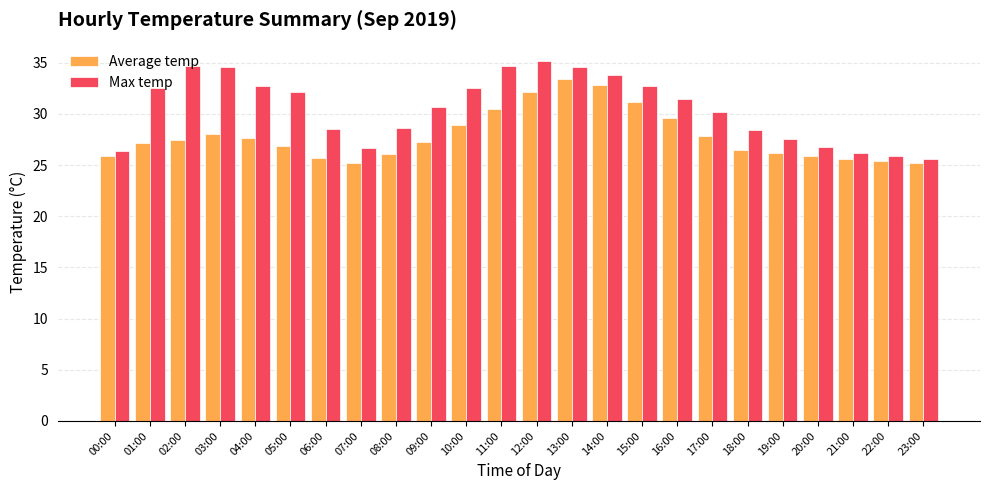

At which label is Max temp closest to 30?

17:00